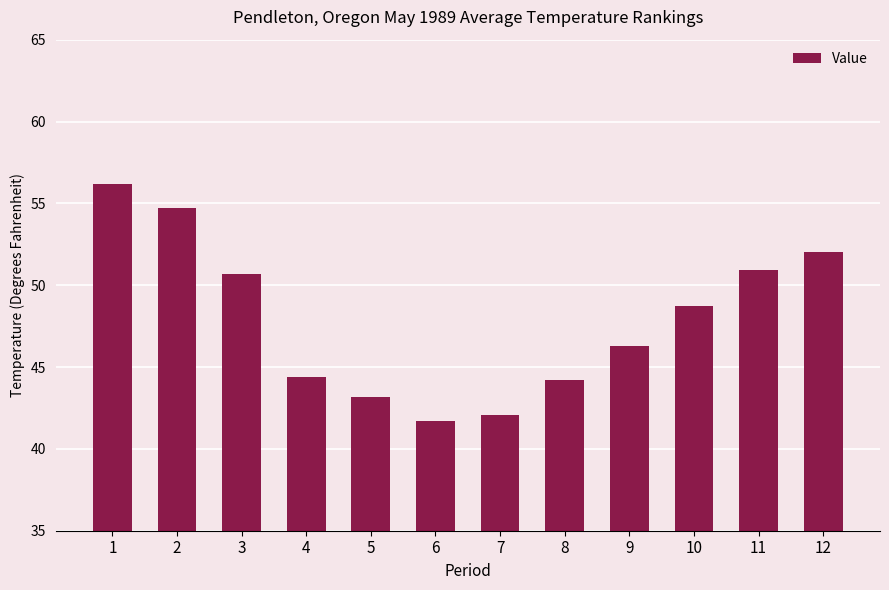

Read the value at 2.

54.7